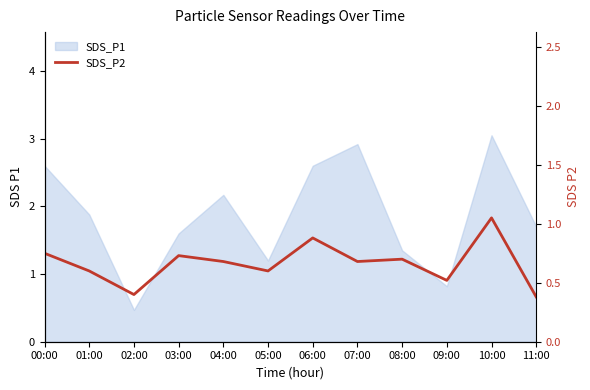

Between 04:00 and 11:00, which is larger?

04:00